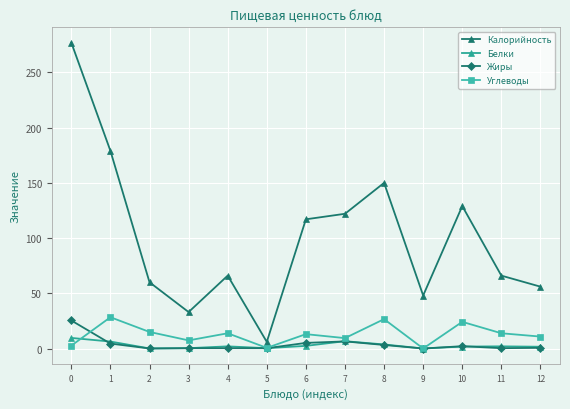

What is the highest value of the Углеводы series?

28.3